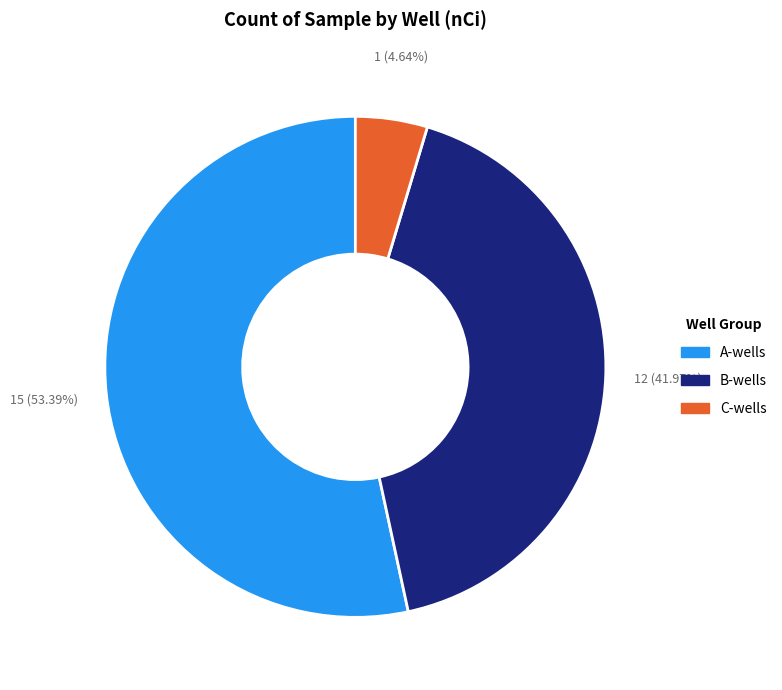

Is there a majority slice in this chart?

Yes